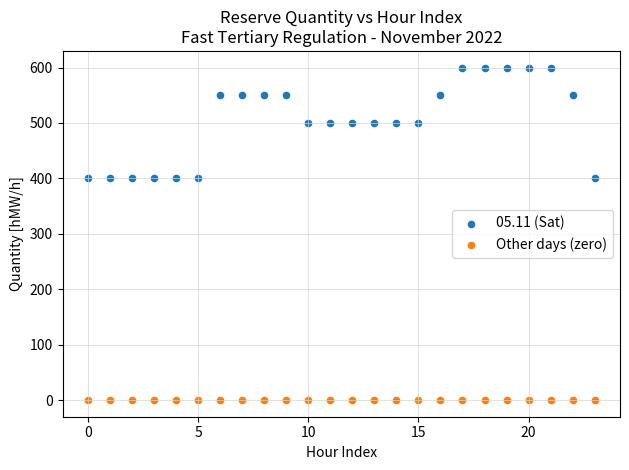

Which series contains the lowest Y value?

Other days (zero)